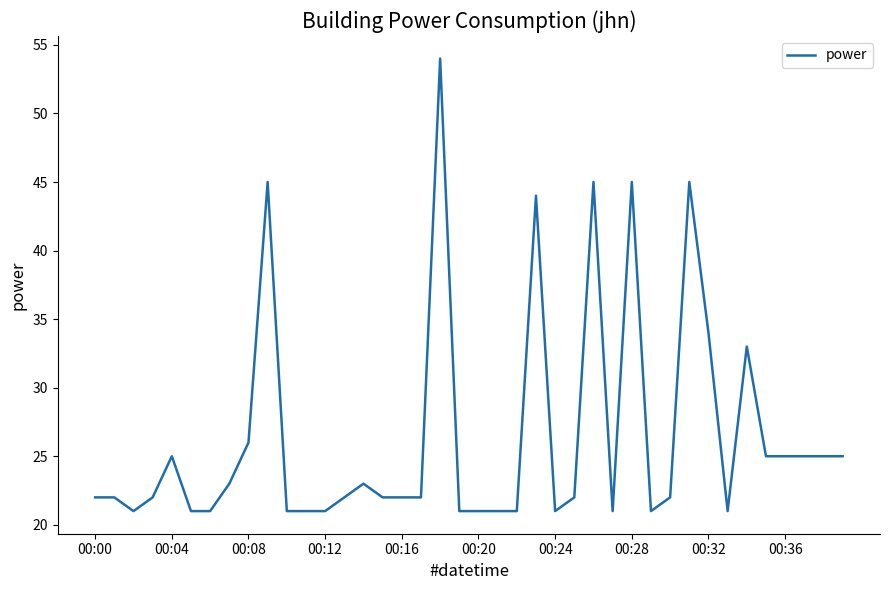

What is the greatest value displayed?

54